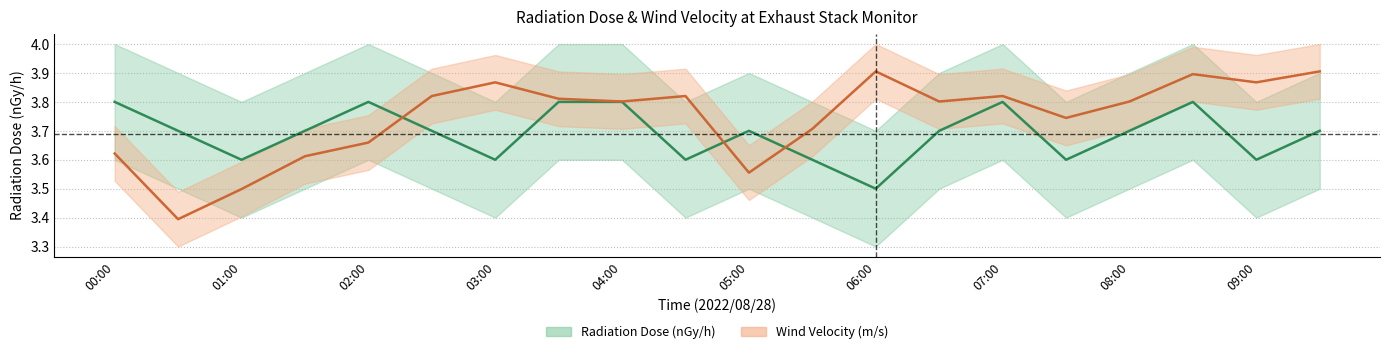

How many Radiation Dose (nGy/h) values are between 3 and 4?

20